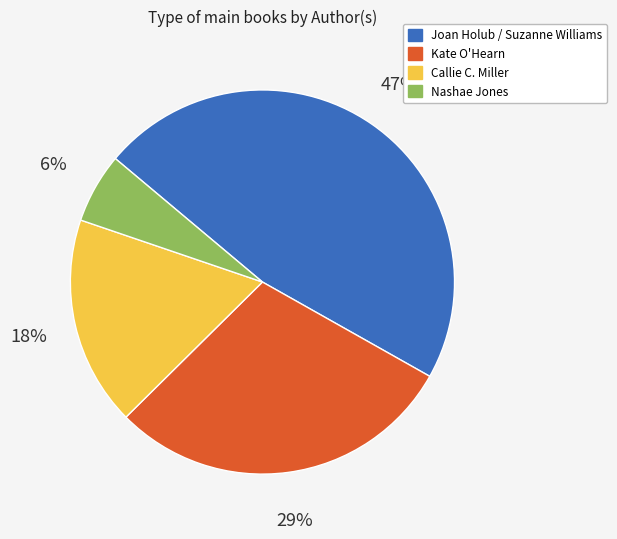

Combined, do Kate O'Hearn and Nashae Jones account for over 50%?

No